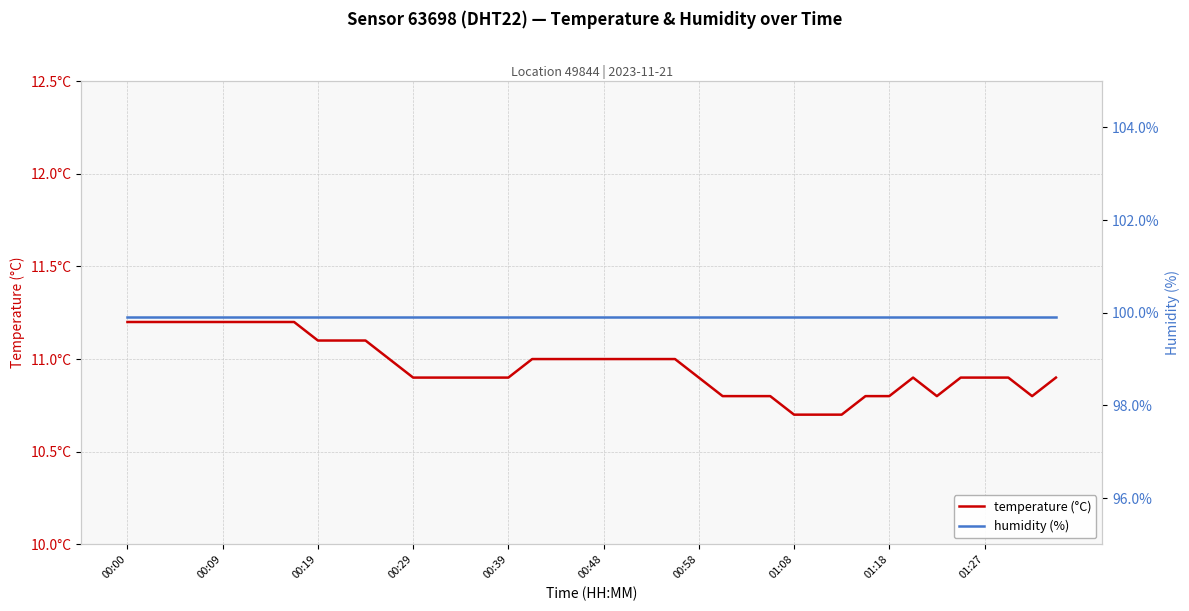

Is it true that humidity (%) equals 166.3 at 25?

False